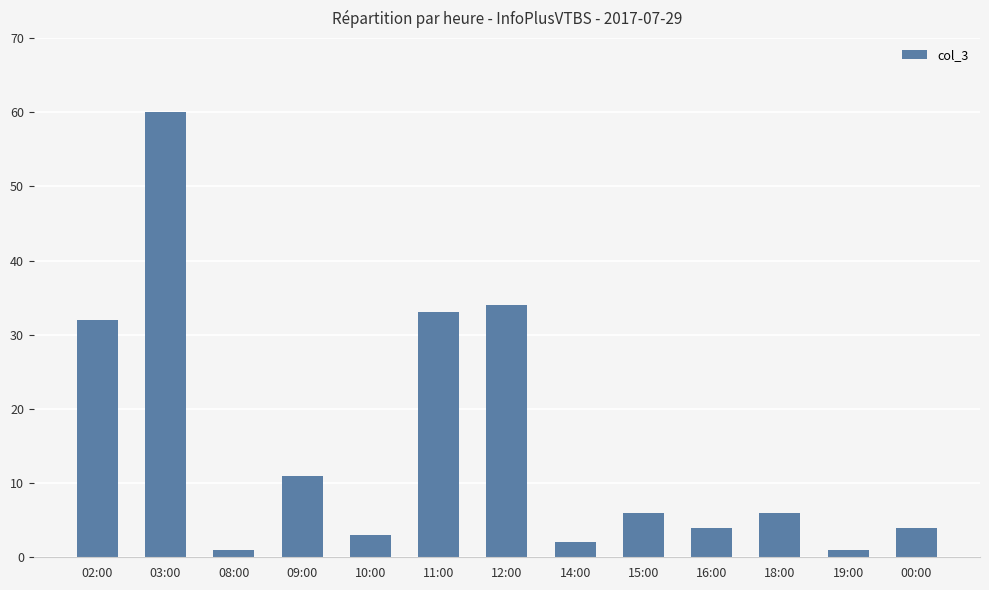

Reading left to right, list all the values displayed in this chart.

32	60	1	11	3	33	34	2	6	4	6	1	4